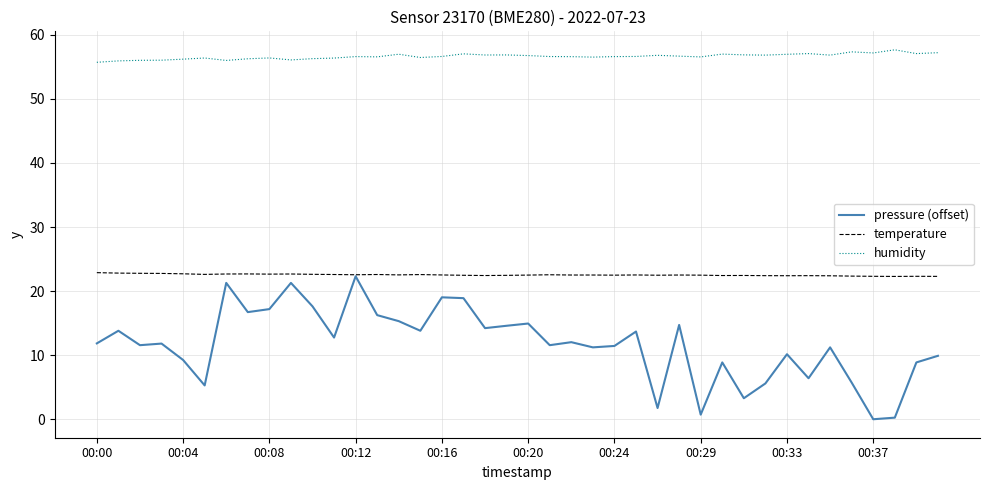

Which series has the largest range (max minus min)?

pressure (offset)